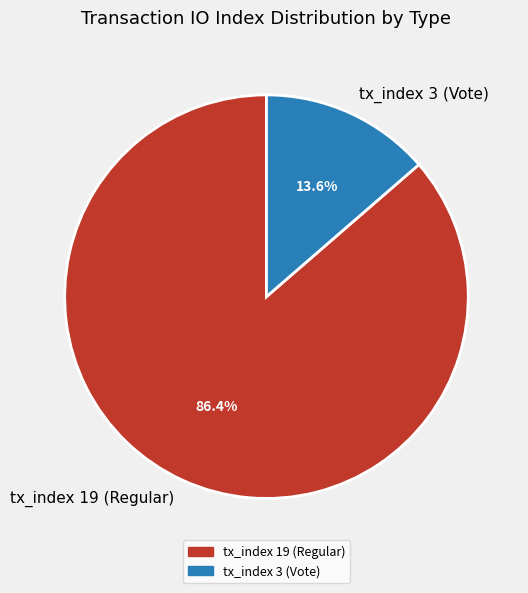

Does tx_index 19 (Regular) account for over 50% of the chart?

Yes